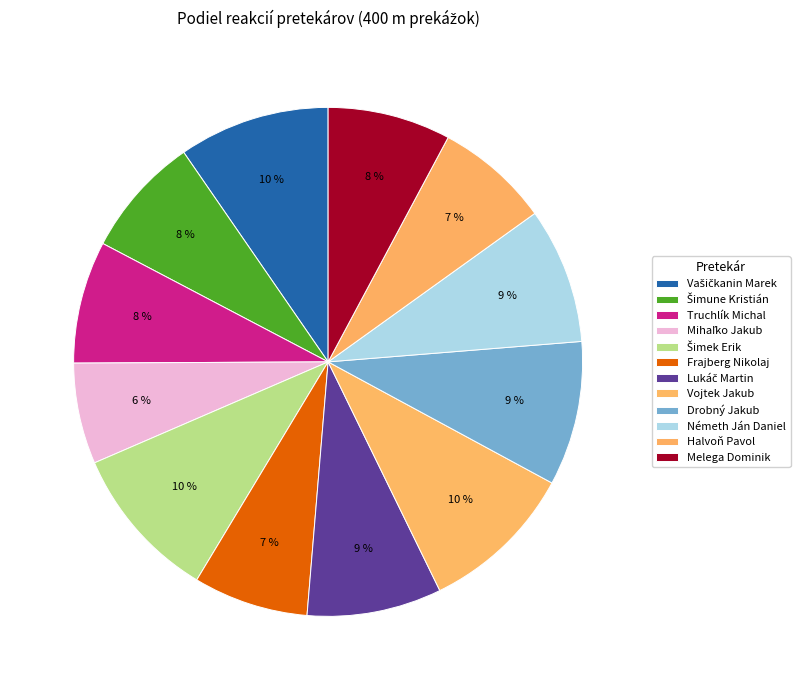

Is there a majority slice in this chart?

No